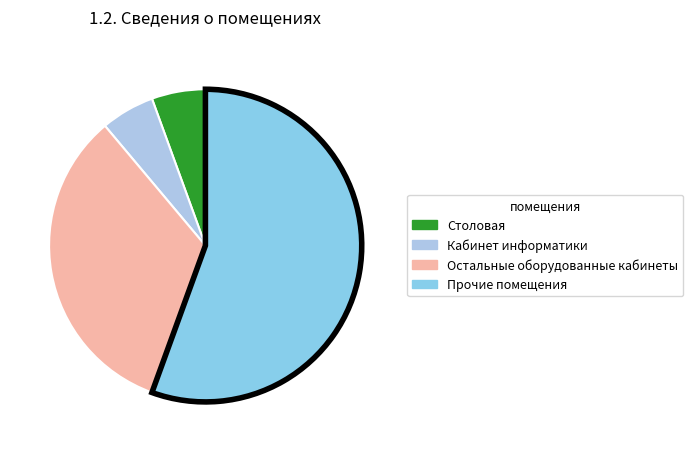

Count the number of slices in the pie.

4